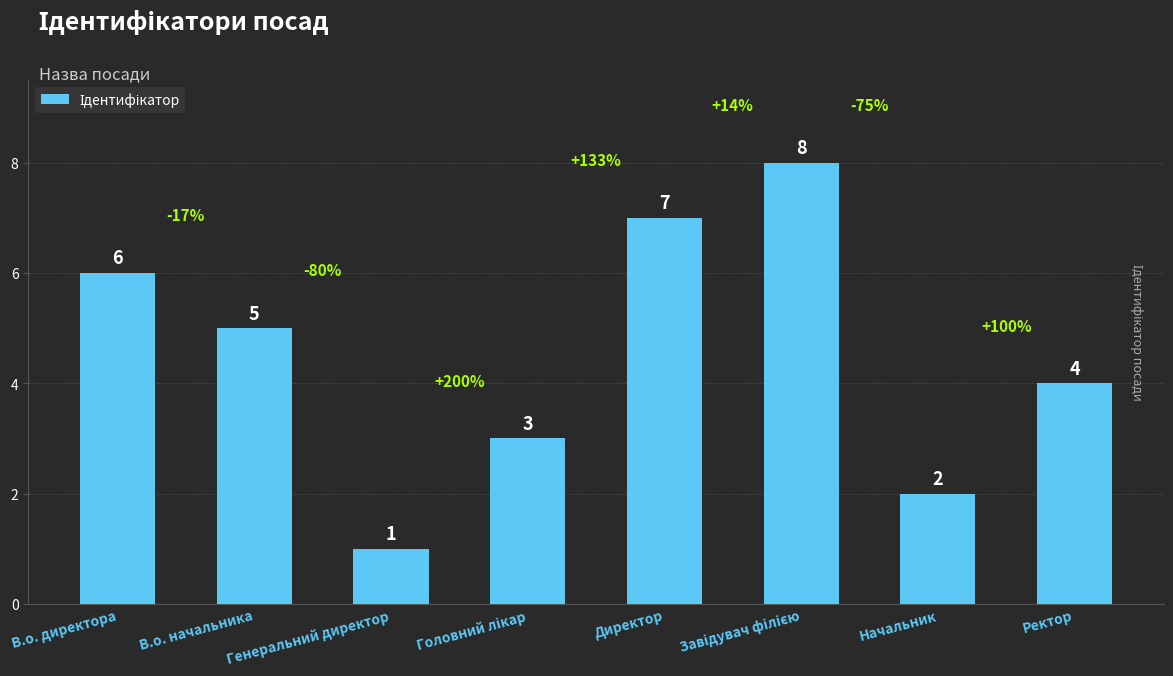

What is the change in value from В.о. начальника to Генеральний директор?

-4